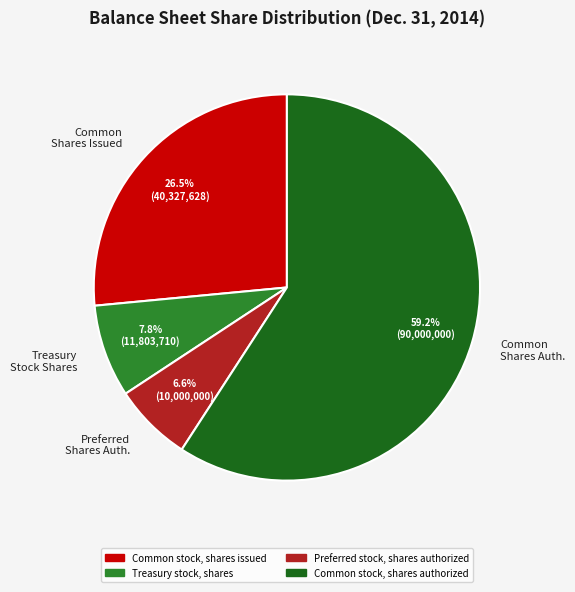

To the nearest percent, what is the difference between the largest and smallest slice percentages?

53%